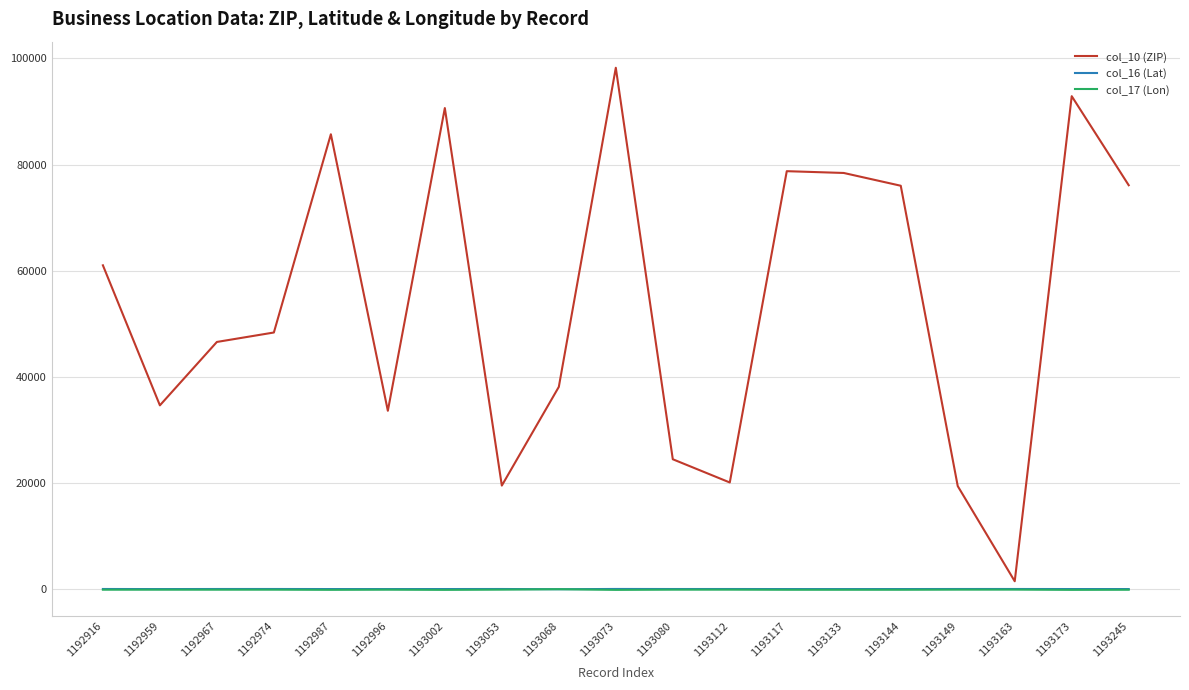

At which category is the sum across all series the highest?

1193073